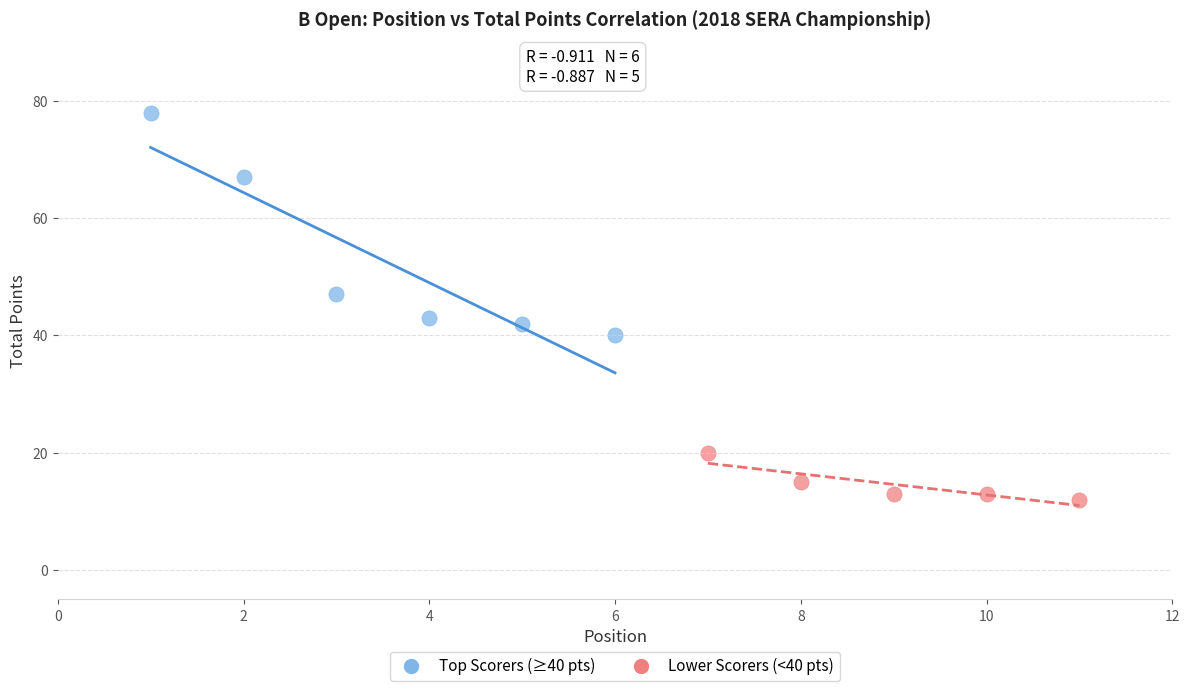

Which series contains the lowest Y value?

Lower Scorers (<40 pts)